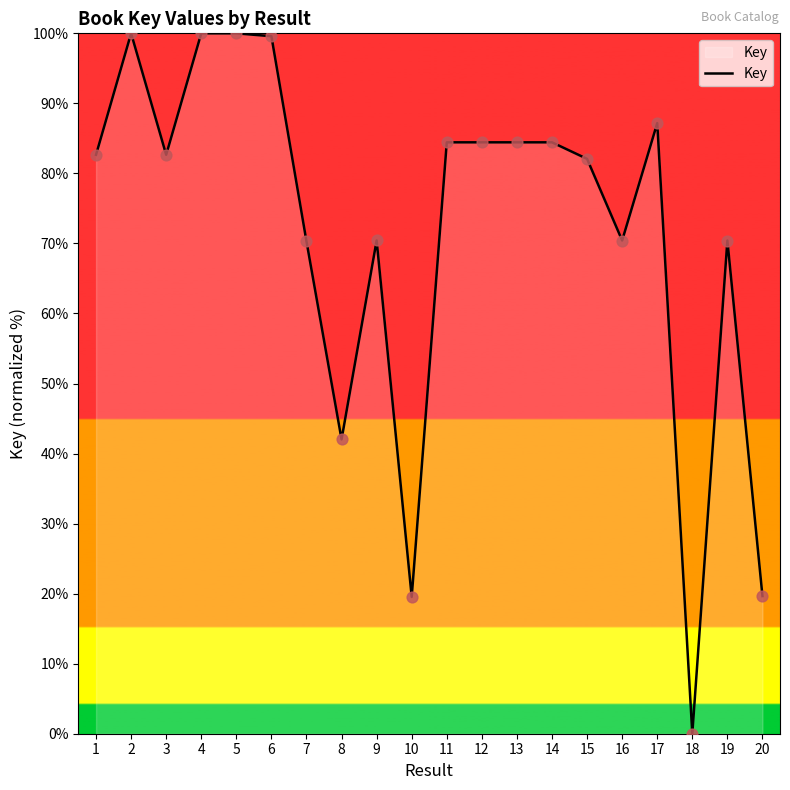

What is the ratio of the value at 12 to the value at 9?

1.2